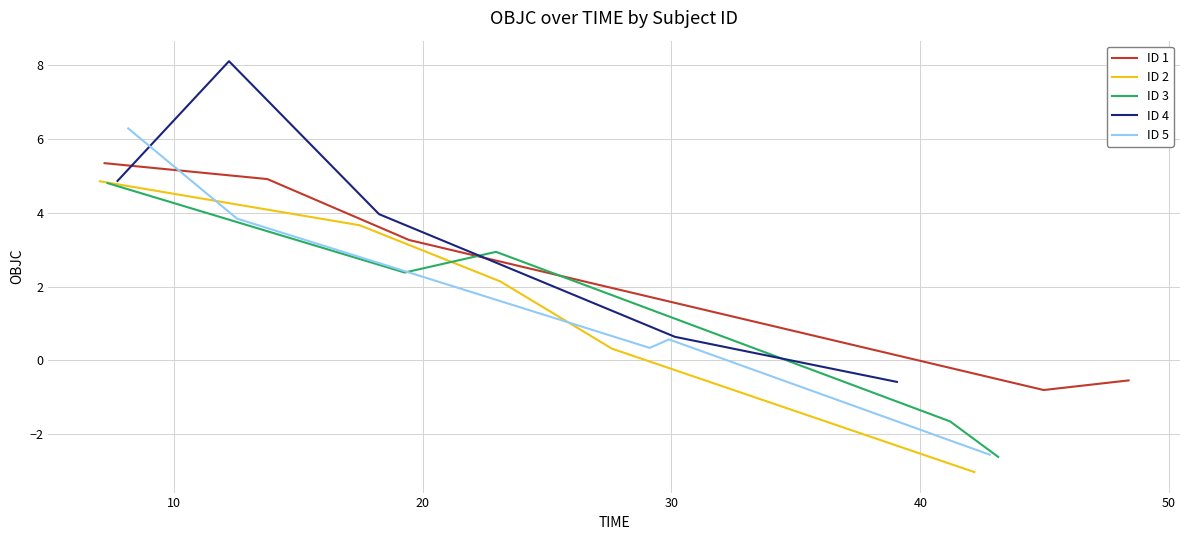

What is the difference between the highest and lowest values at 40?

2.5